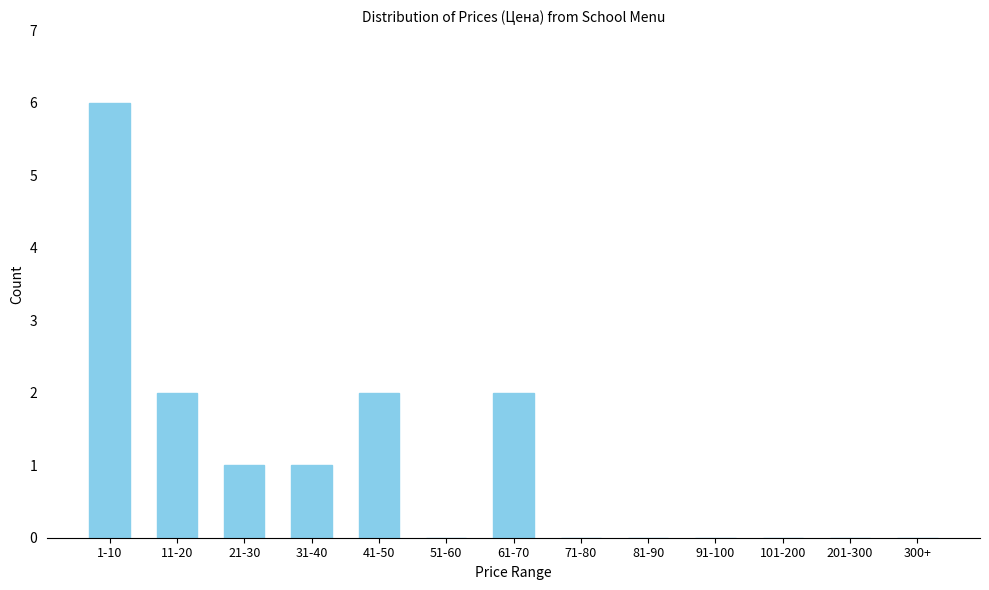

Reading left to right, list all the values displayed in this chart.

1-10=6	11-20=2	21-30=1	31-40=1	41-50=2	51-60=0	61-70=2	71-80=0	81-90=0	91-100=0	101-200=0	201-300=0	300+=0